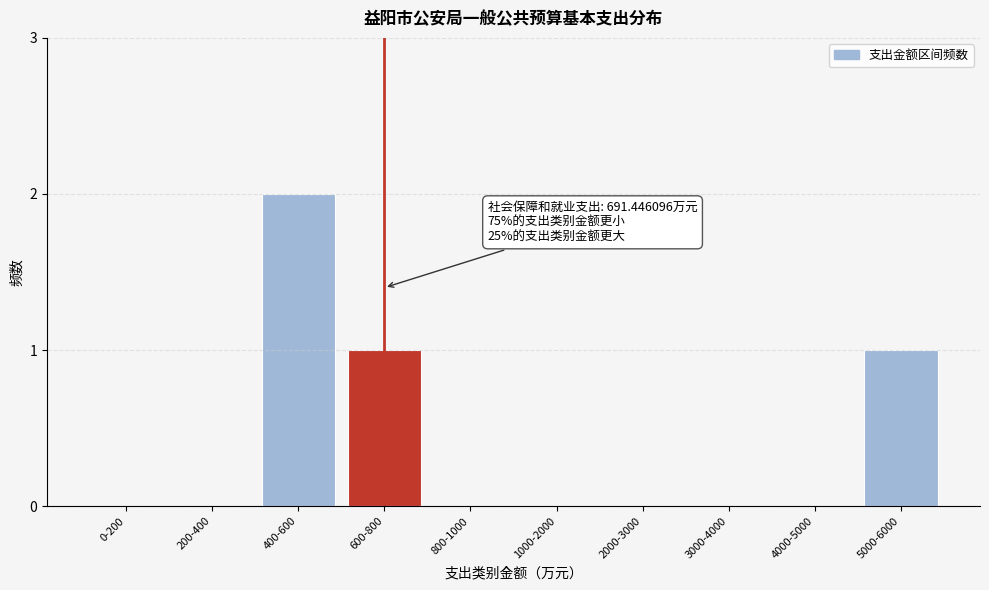

Reading left to right, list all the values displayed in this chart.

0-200=0	200-400=0	400-600=2	600-800=1	800-1000=0	1000-2000=0	2000-3000=0	3000-4000=0	4000-5000=0	5000-6000=1